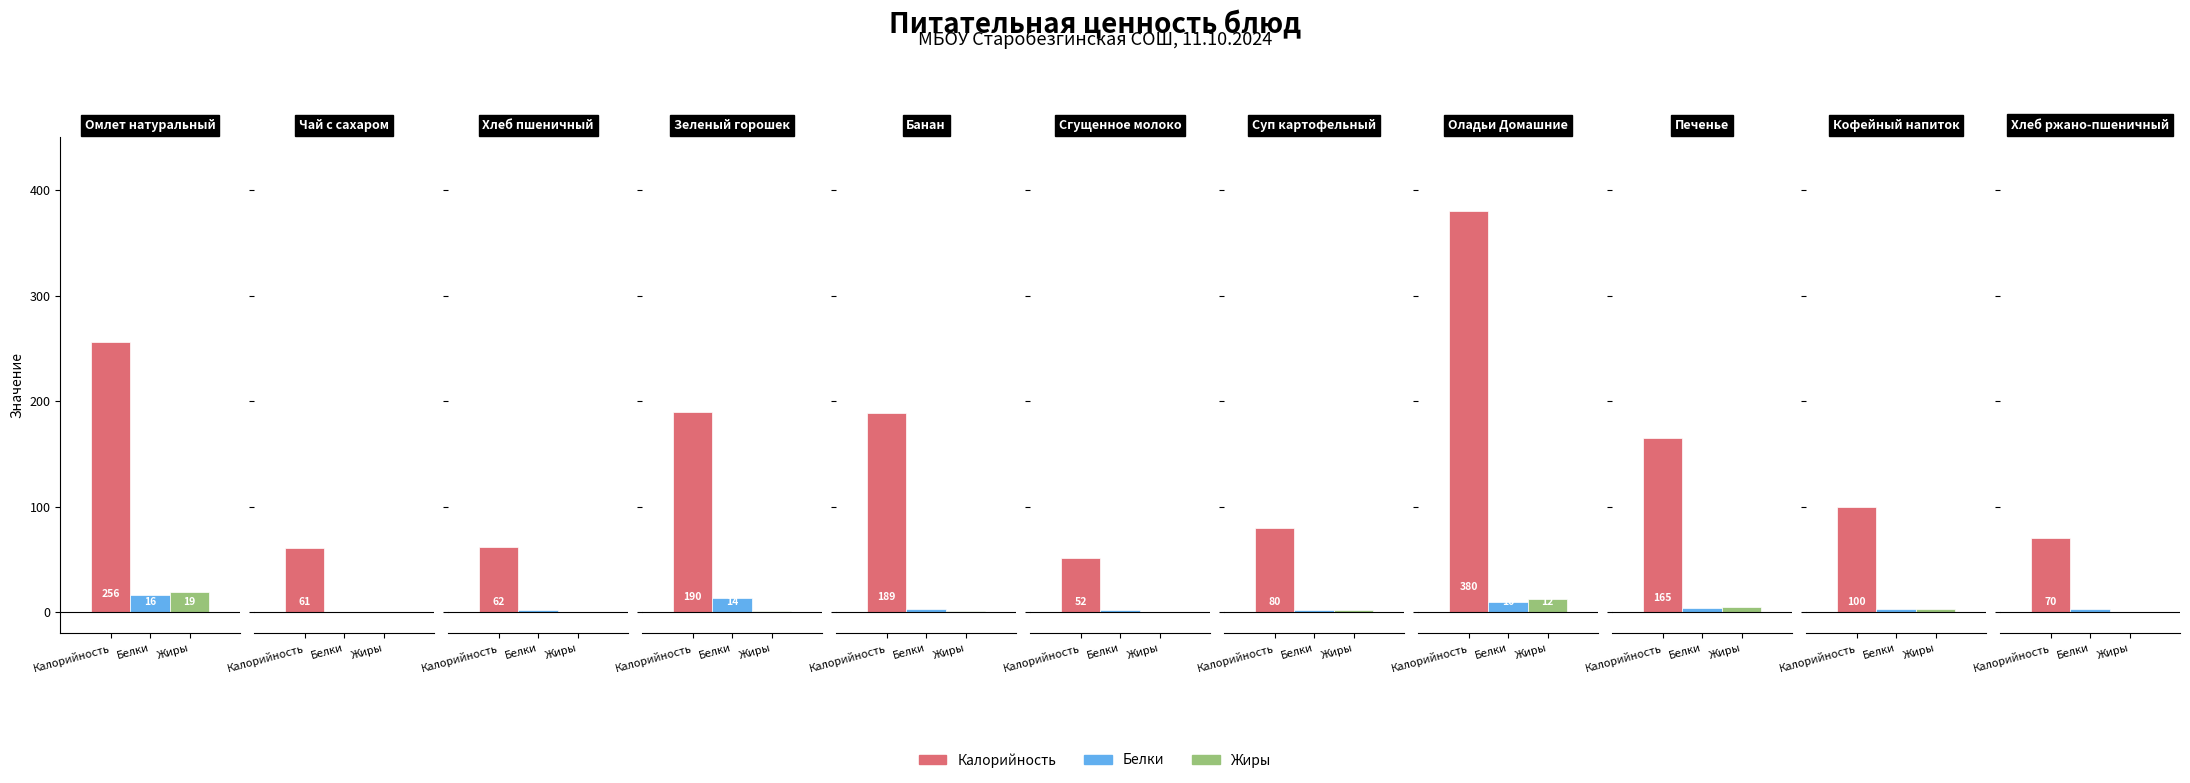

List the labels in order of Белки value, largest first.

Омлет натуральный, Зеленый горошек, Оладьи Домашние, Печенье, Кофейный напиток, Банан, Хлеб ржано-пшеничный, Хлеб пшеничный, Суп картофельный, Сгущенное молоко, Чай с сахаром